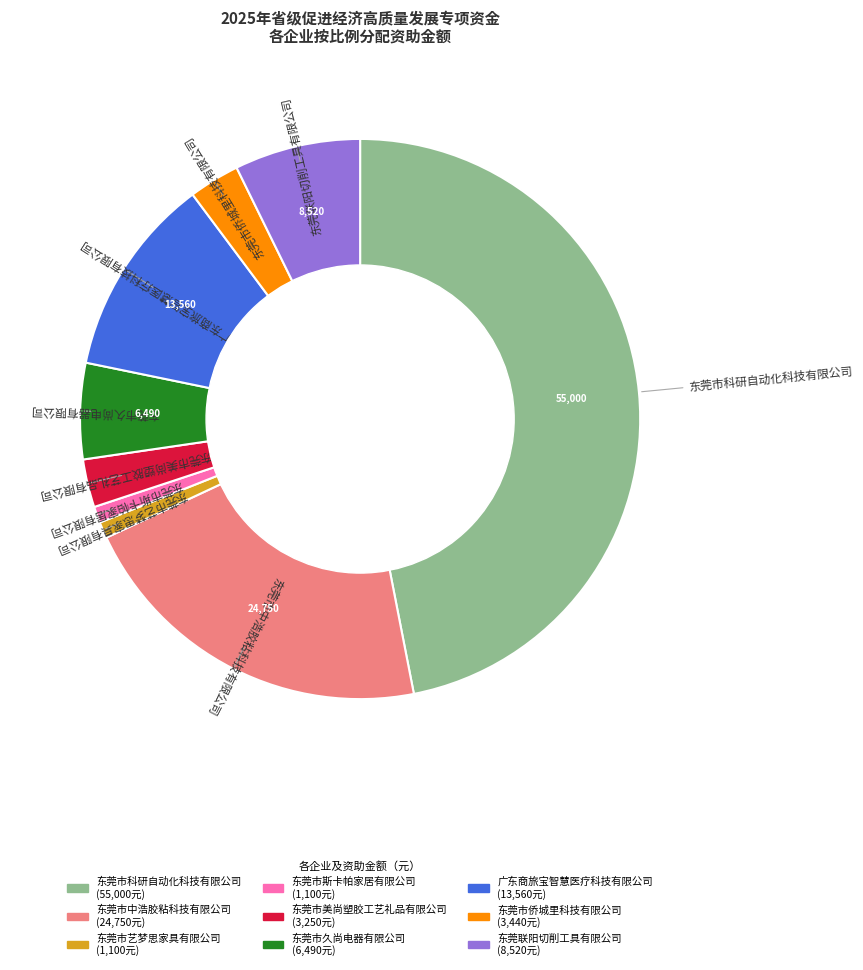

Between 东莞联阳切削工具有限公司 and 广东商旅宝智慧医疗科技有限公司, which is larger?

广东商旅宝智慧医疗科技有限公司